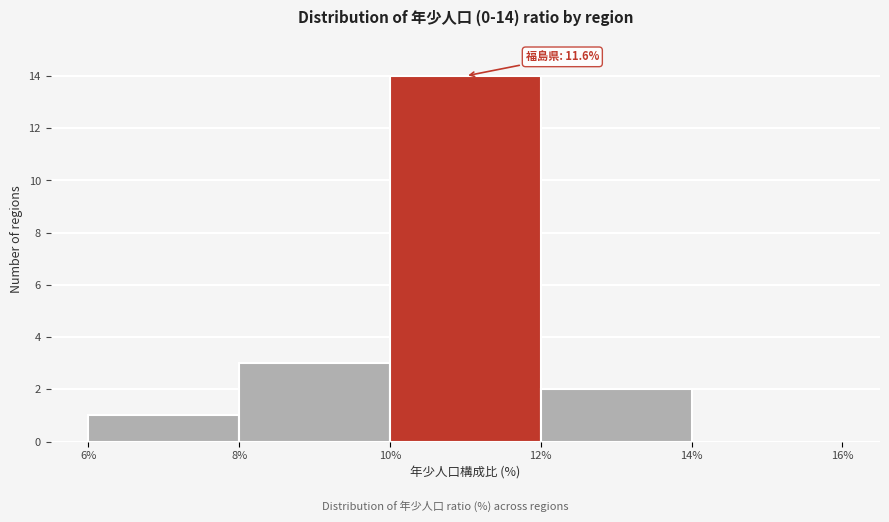

Over which range of the x-axis is the bar tallest?

10% to 12%